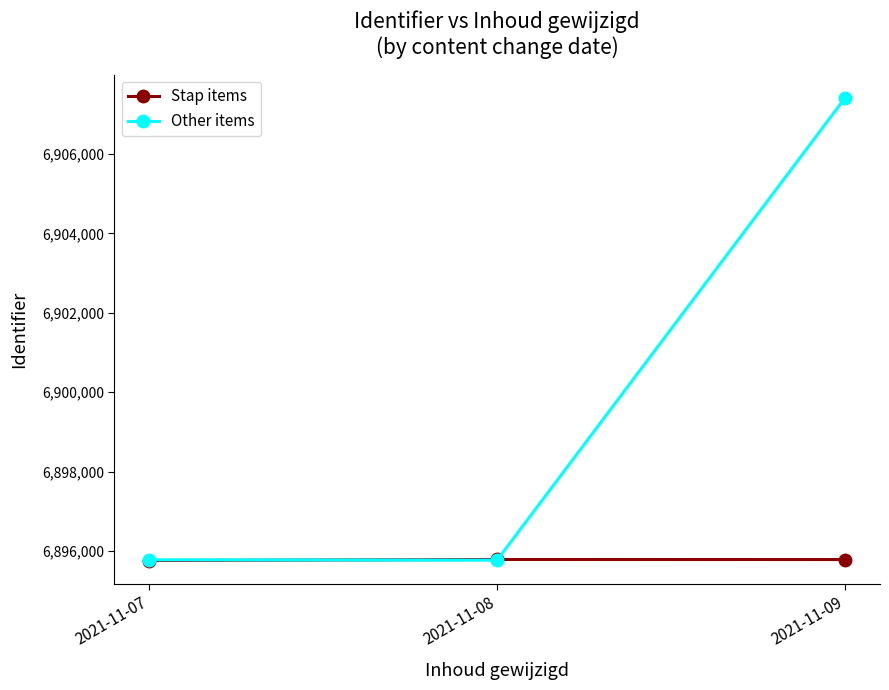

How many lines are shown in the chart?

2